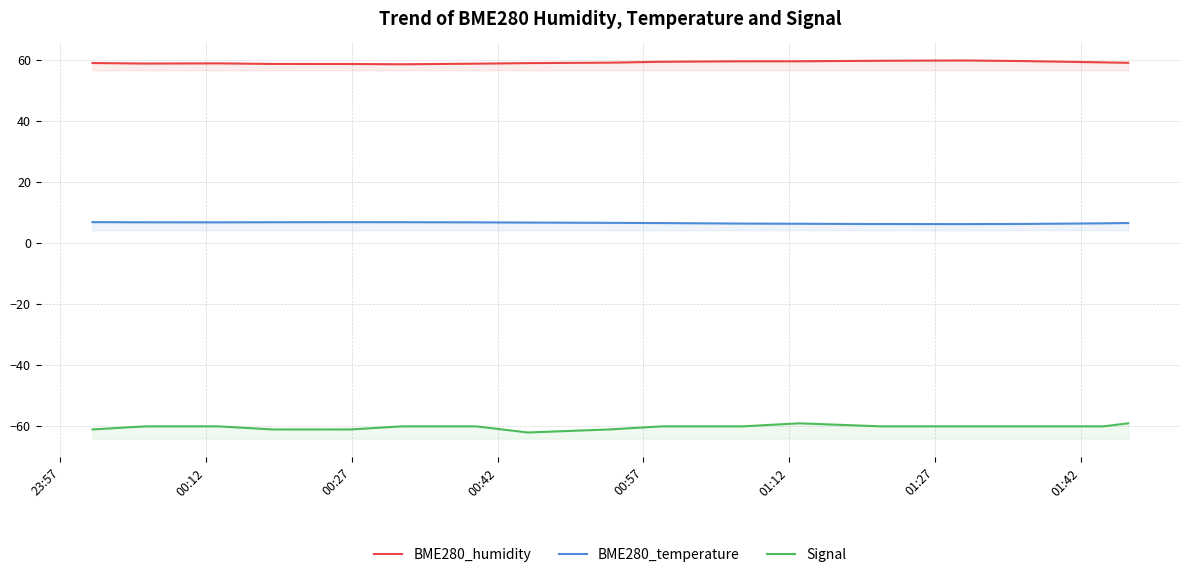

Count the number of categories in the chart.

17